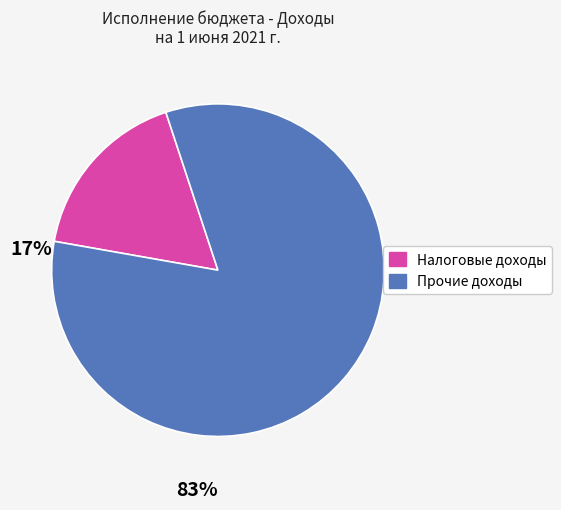

Is there any slice that represents more than half of the pie?

Yes